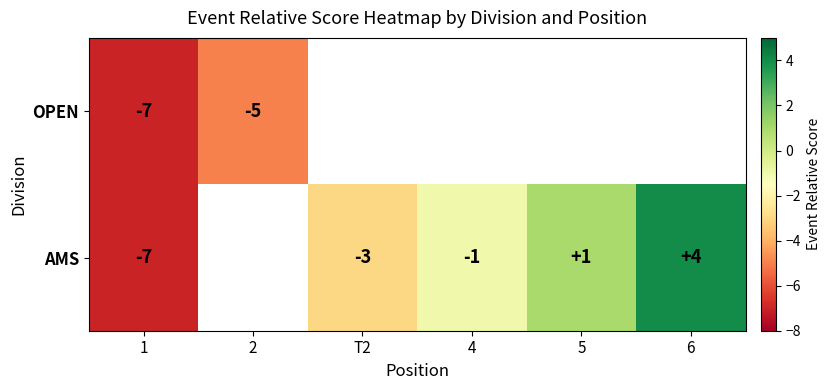

True or false: AMS has a value of 2 at 5.

False